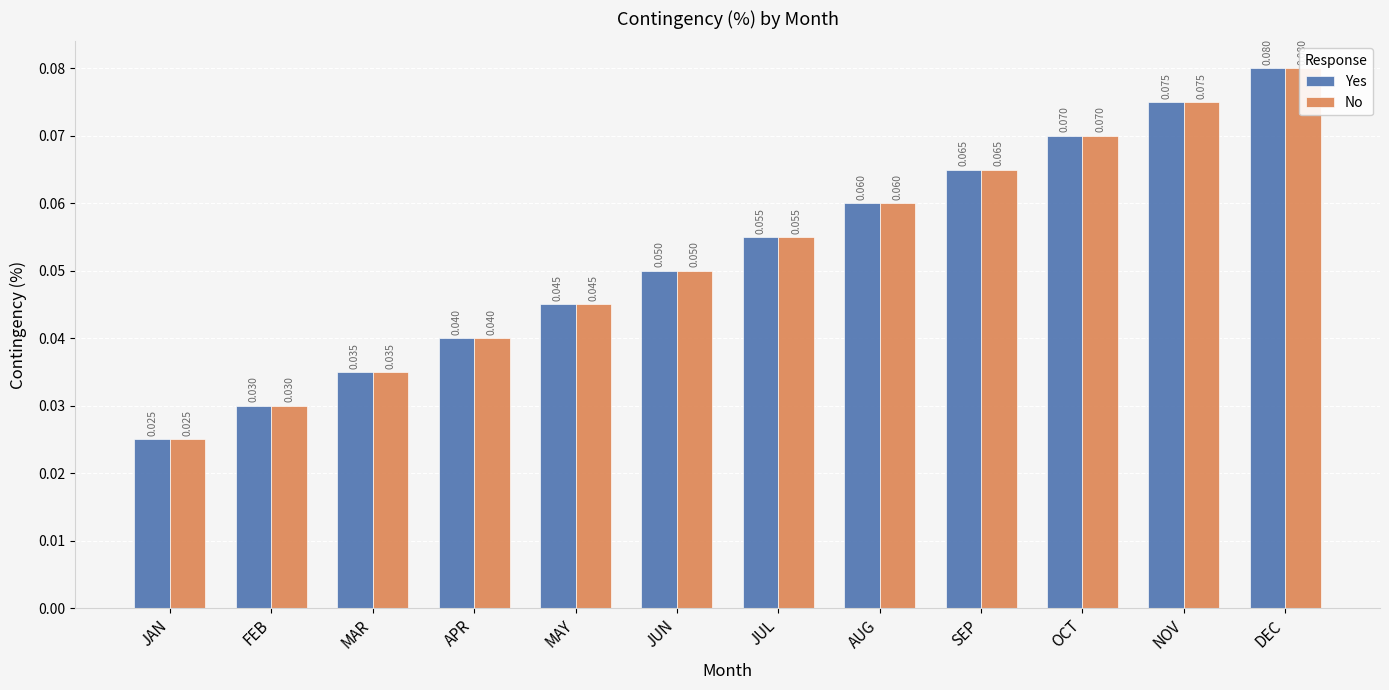

Which series has the widest spread of values?

Yes